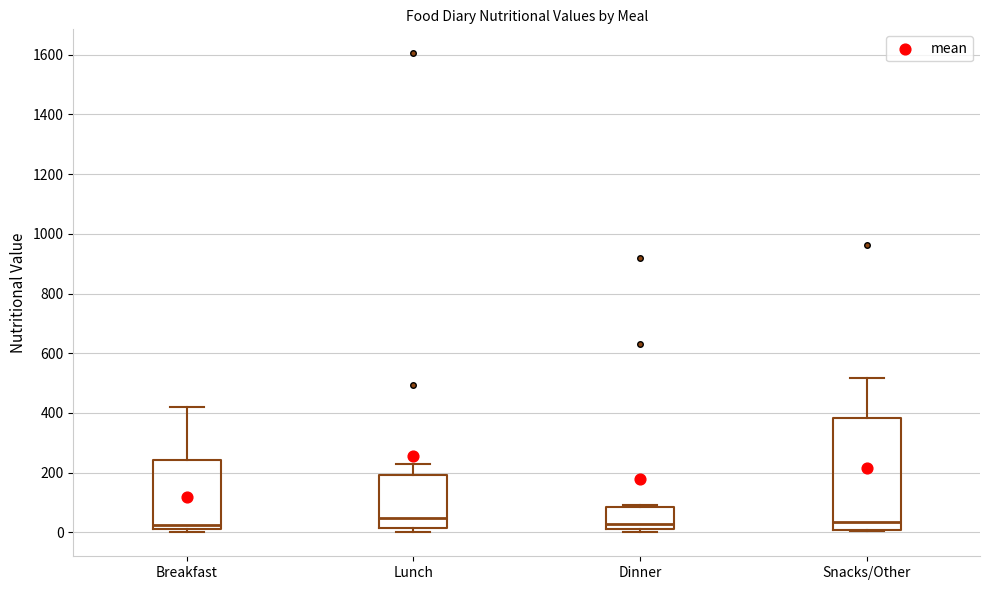

Reading left to right, read every box against the y-axis: the position of its median line, the range the box covers, and the ends of its whiskers. The values are not printed on the chart, so give them approximately, as read against the axis.

Breakfast: median 20, box 0 to 240, whiskers 0 (just below the box's lower edge) to 420
Lunch: median 40, box 20 to 200, whiskers 0 to 240
Dinner: median 20 (just above the box's lower edge), box 20 to 80, whiskers 0 to 100
Snacks/Other: median 40, box 0 to 380, whiskers 0 (just below the box's lower edge) to 520